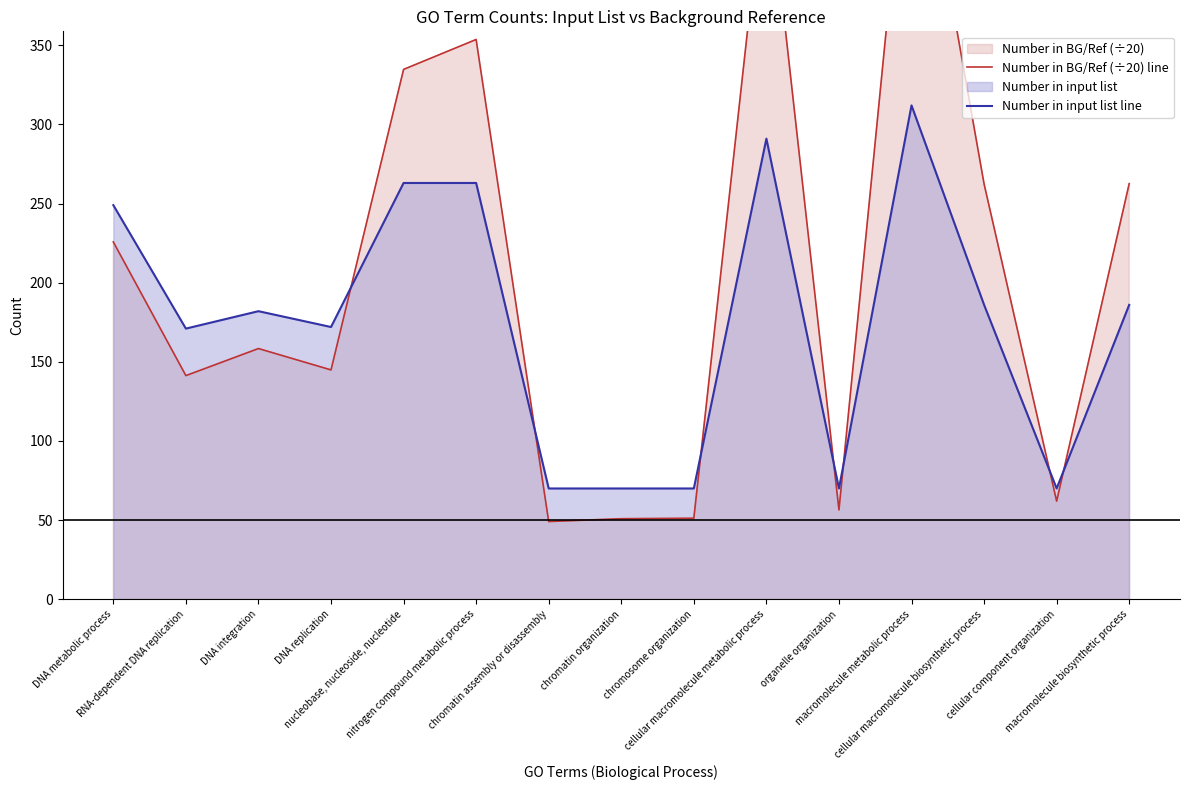

What position from the left is macromolecule biosynthetic process?

15